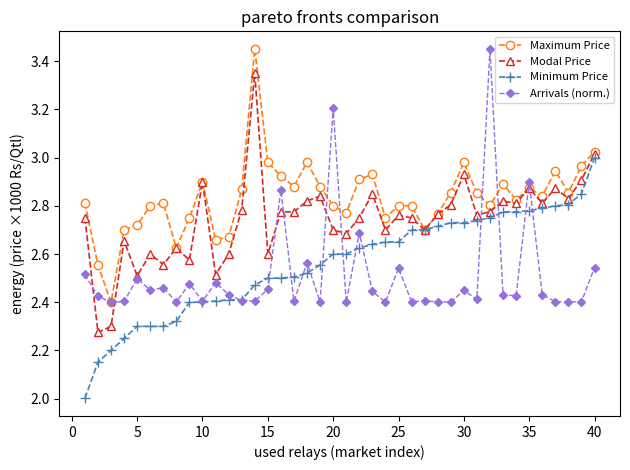

What is the smallest value displayed?

2.0